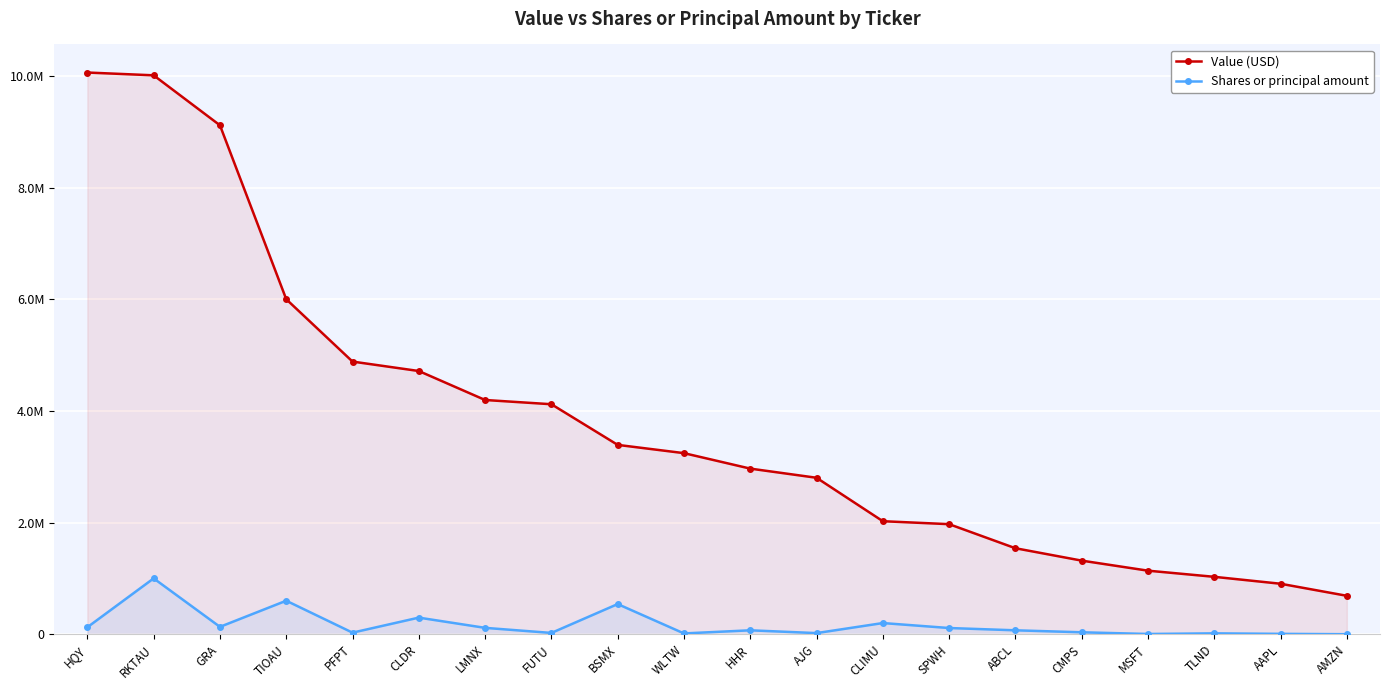

The value of Shares or principal amount at SPWH is 44022. True or false?

False